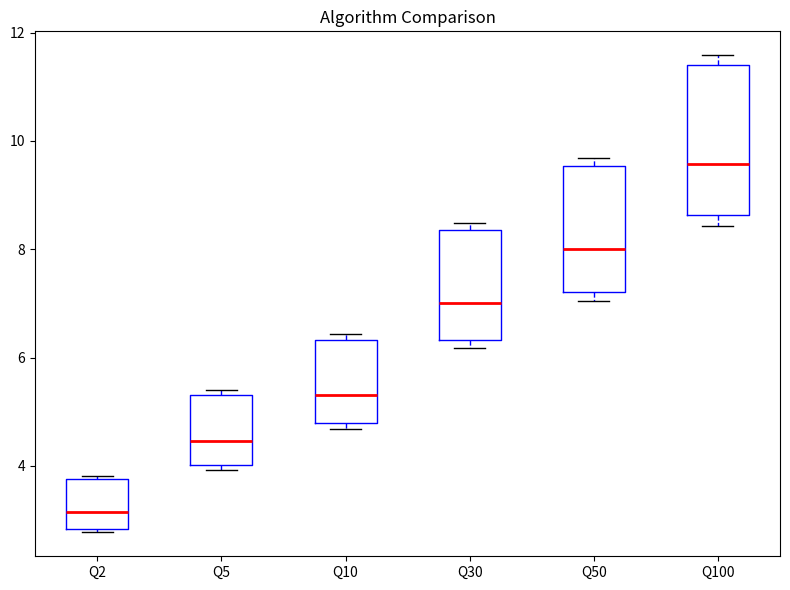

Reading left to right, transcribe this box plot: for each box, give where its median line is, the range the box spans, and where its two whiskers end, as read against the y-axis. The values are not printed on the chart, so give them approximately, as read against the axis.

Q2: median 3.2, box 2.8 to 3.8, whiskers 2.8 (just below the box's lower edge) to 3.8
Q5: median 4.4, box 4.0 to 5.4, whiskers 4.0 (just below the box's lower edge) to 5.4 (just above the box's upper edge)
Q10: median 5.4, box 4.8 to 6.4, whiskers 4.6 to 6.4 (just above the box's upper edge)
Q30: median 7.0, box 6.4 to 8.4, whiskers 6.2 to 8.4 (just above the box's upper edge)
Q50: median 8.0, box 7.2 to 9.6, whiskers 7.0 to 9.6 (just above the box's upper edge)
Q100: median 9.6, box 8.6 to 11.4, whiskers 8.4 to 11.6